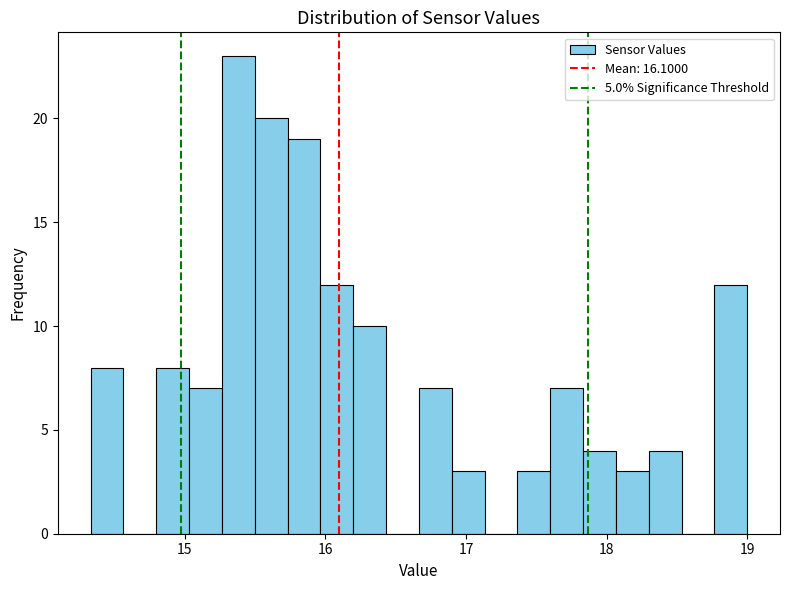

Read against the x-axis, roughly where is the centre of the tallest bar?

15.4